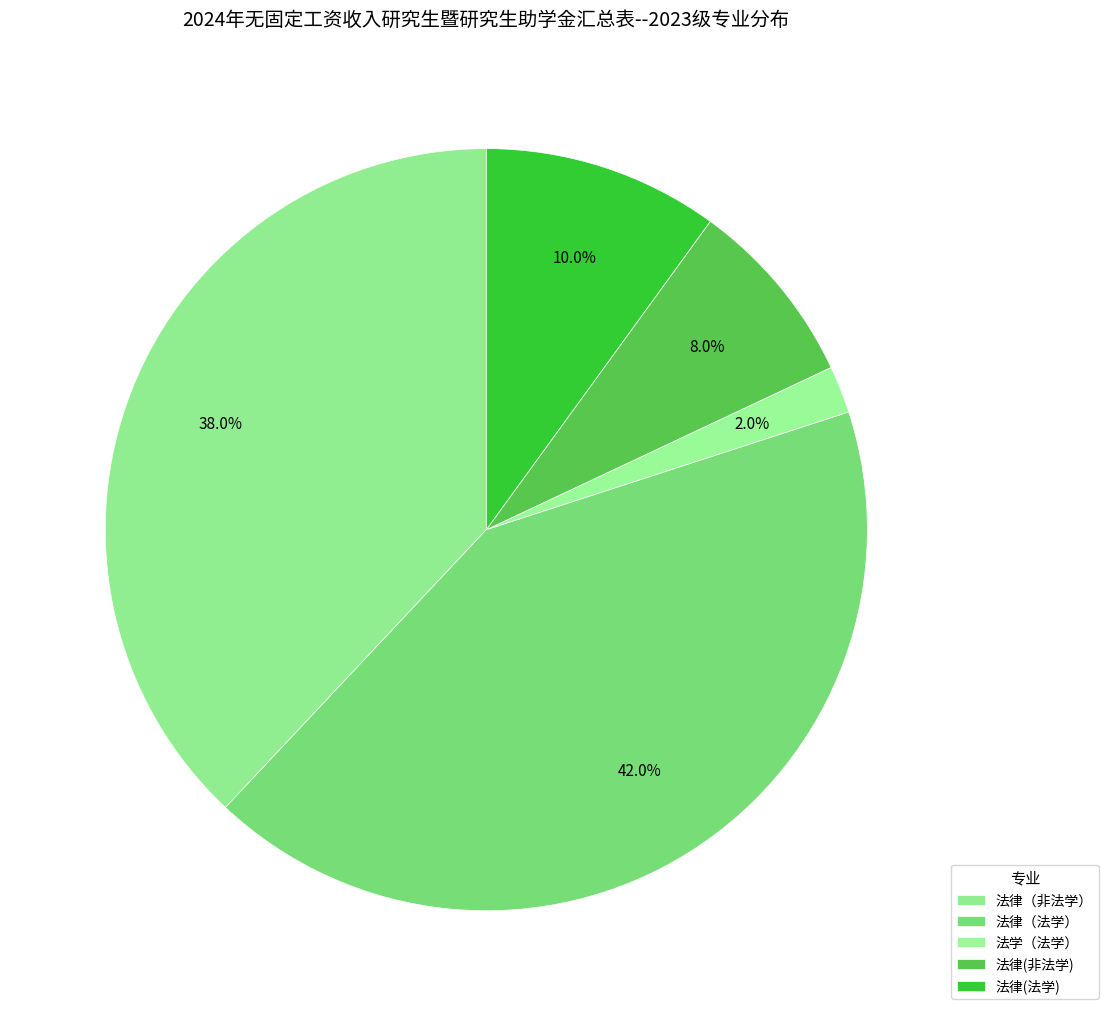

How many slices are in this pie chart?

5